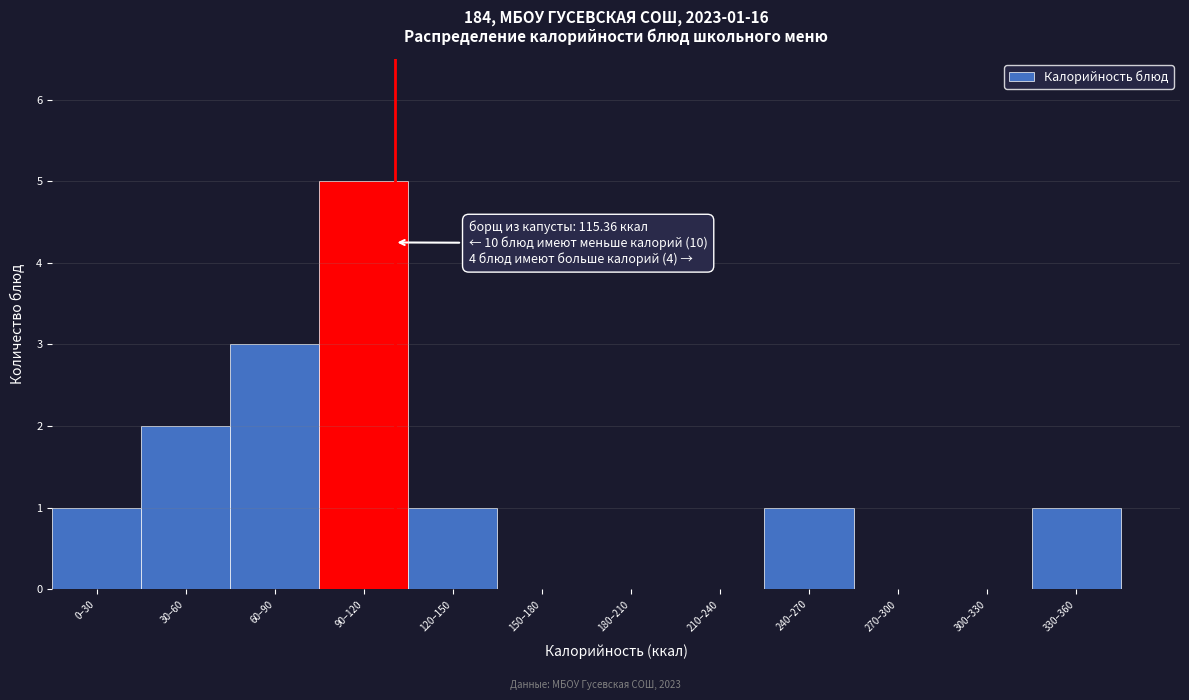

Reading right to left, extract all data points from this chart.

330–360=1	300–330=0	270–300=0	240–270=1	210–240=0	180–210=0	150–180=0	120–150=1	90–120=5	60–90=3	30–60=2	0–30=1